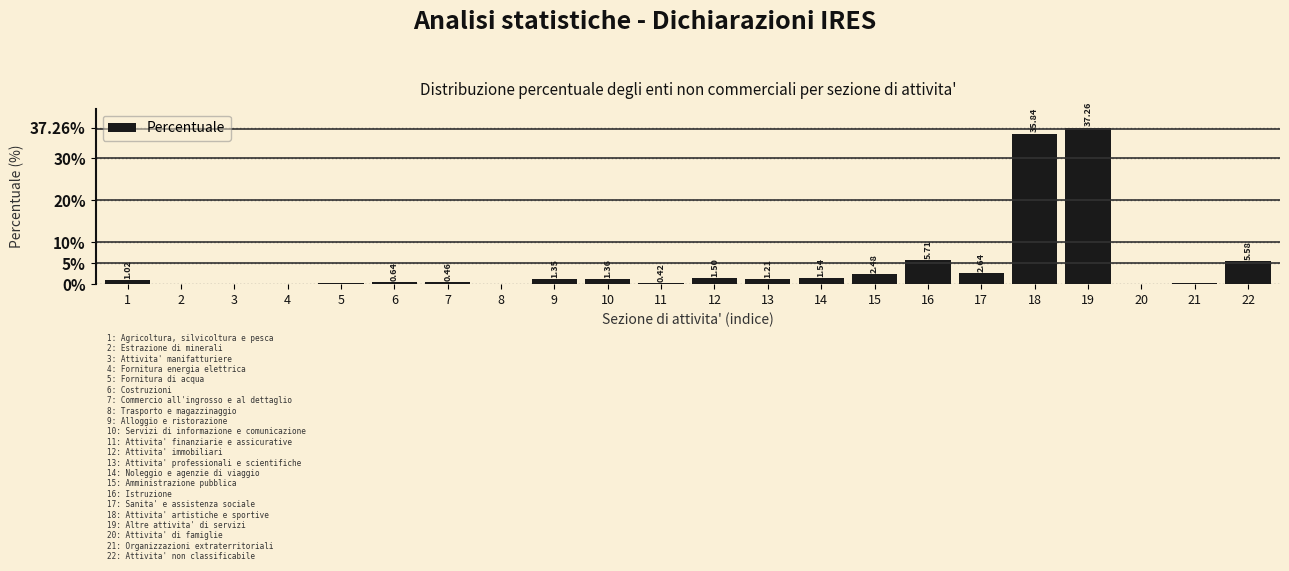

What is the sum of all values?

100.0